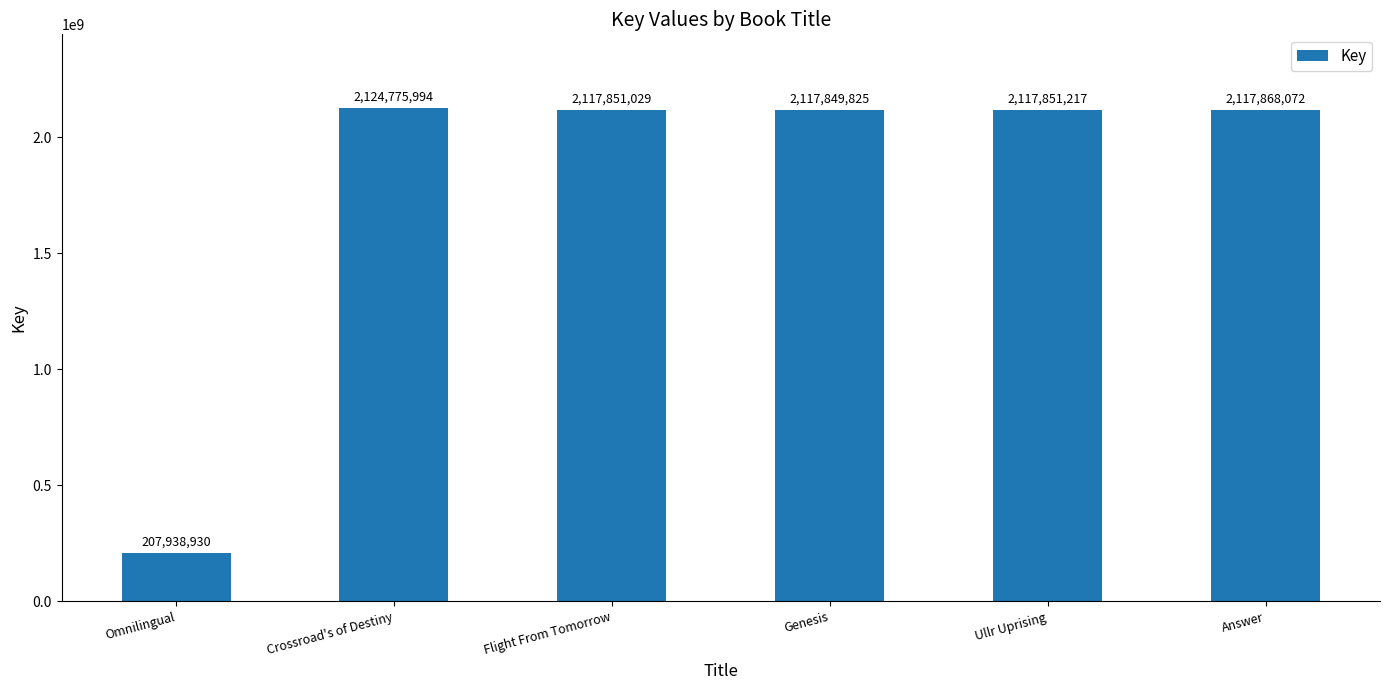

Which category has the highest value across all series?

Crossroad's of Destiny